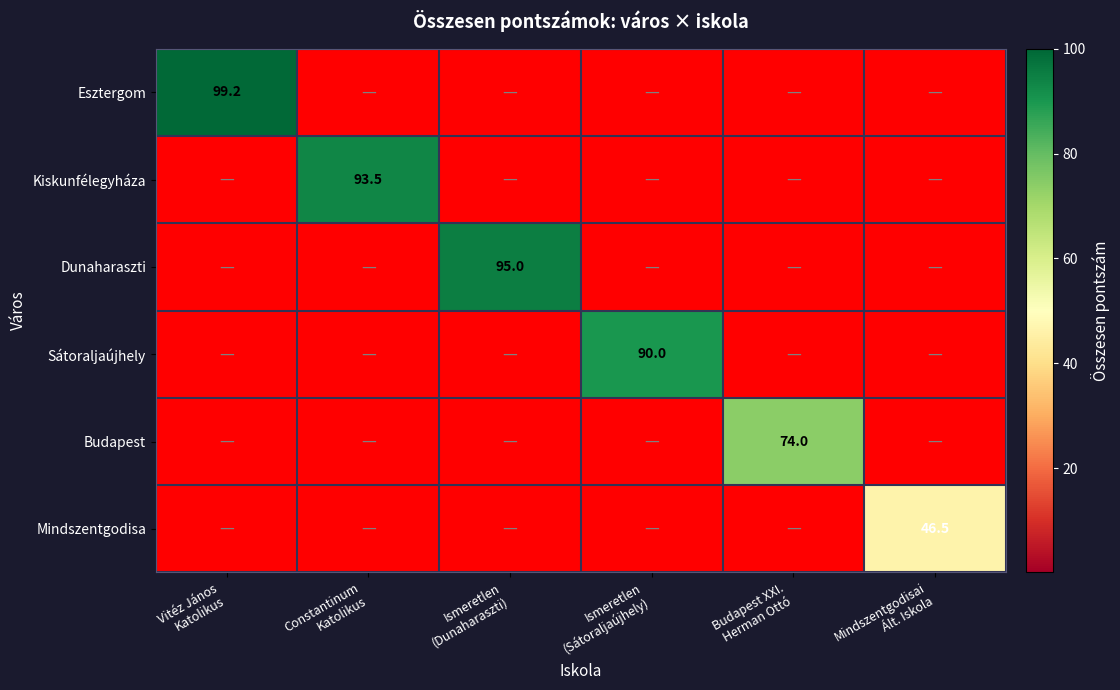

Rank the categories by Mindszentgodisa value from highest to lowest.

Mindszentgodisai Ált. Iskola, Vitéz János Katolikus, Constantinum Katolikus, Ismeretlen (Dunaharaszti), Ismeretlen (Sátoraljaújhely), Budapest XXI. Herman Ottó